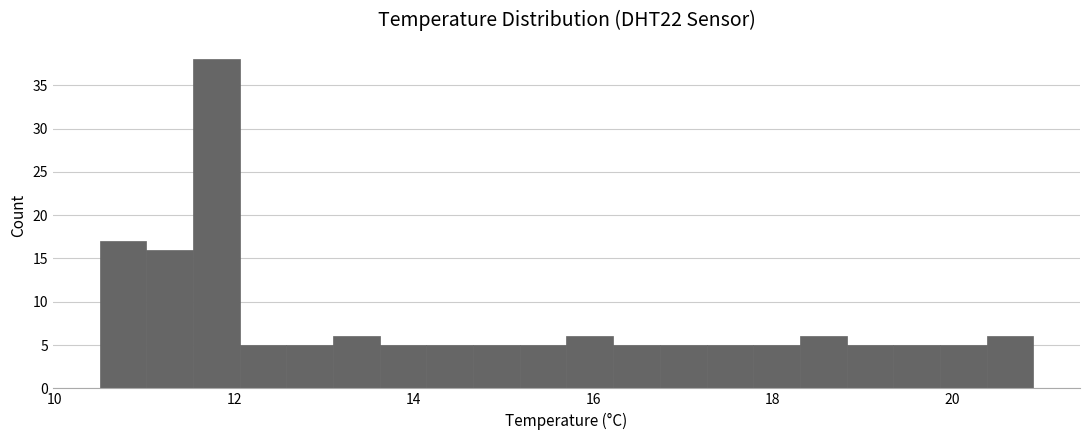

Read against the x-axis, roughly where is the centre of the tallest bar?

11.8